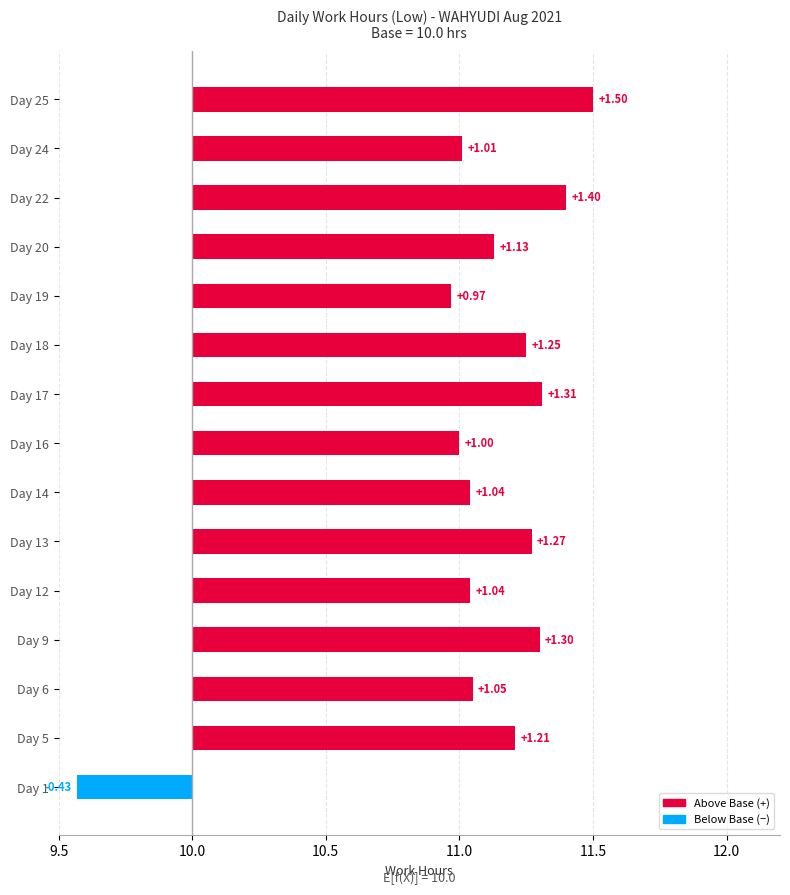

Are the bars grouped side by side (vs. stacked)?

No